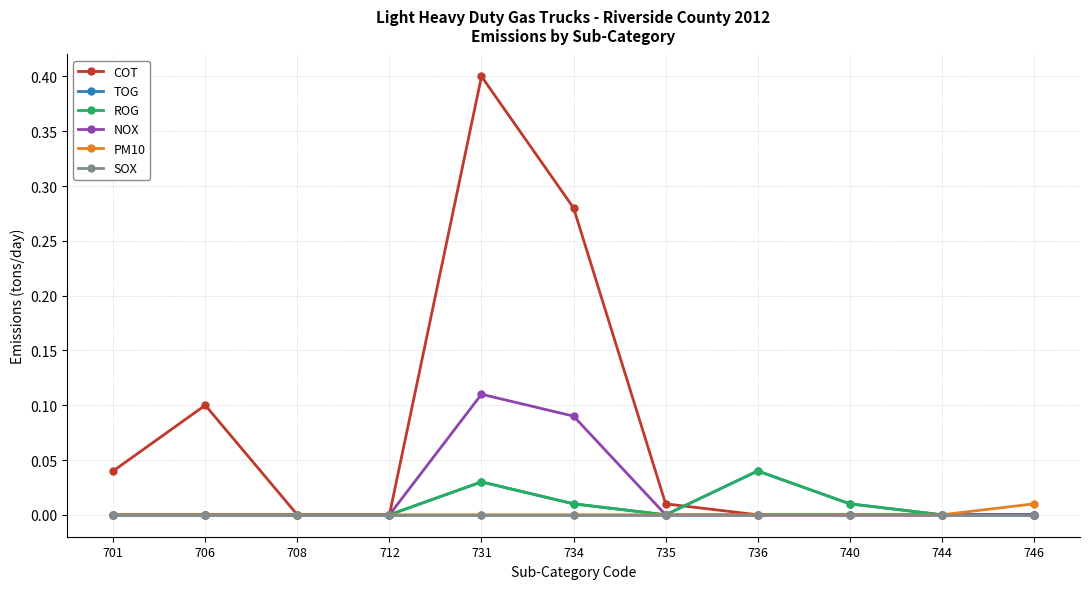

True or false: PM10 and NOX intersect in this chart.

False